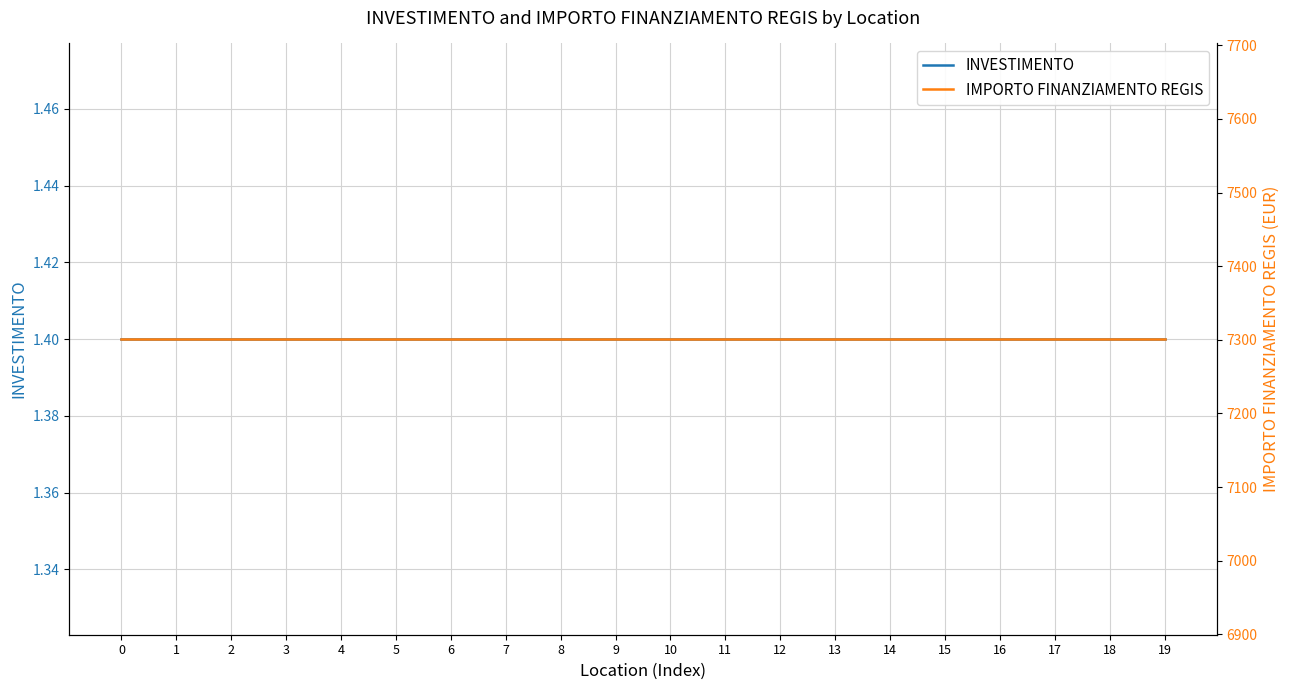

Is it true that IMPORTO FINANZIAMENTO REGIS equals 7301.0 at 12?

True